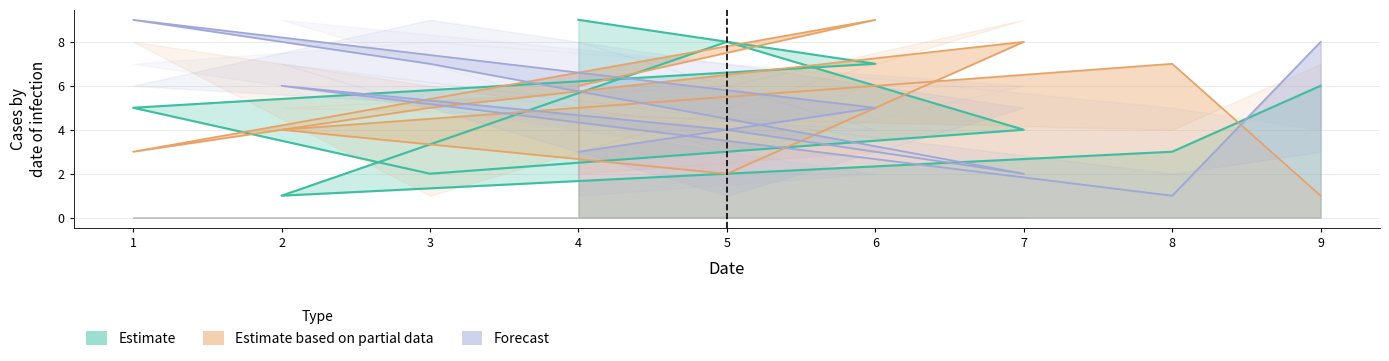

The col_7 series shows 4 at 6. True or false?

False